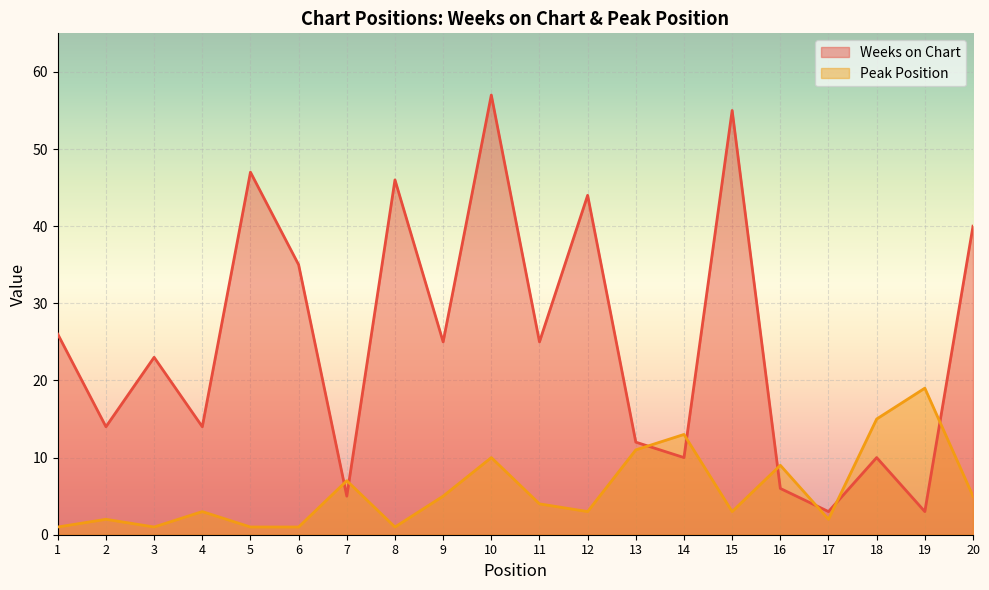

Which series has the largest total across all categories?

Weeks on Chart